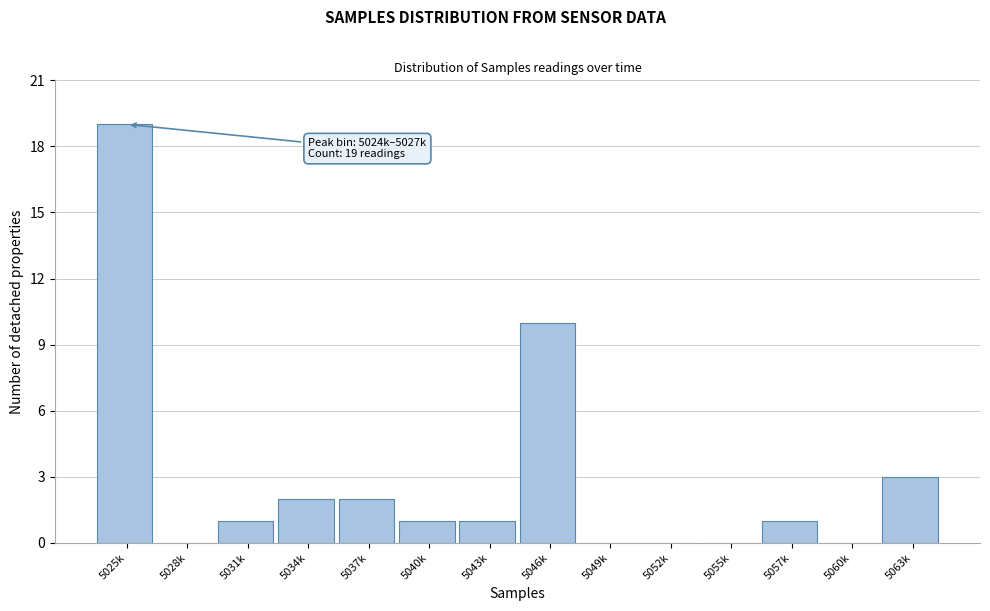

Reading left to right, what are all the values shown in this chart?

5025k=19	5028k=0	5031k=1	5034k=2	5037k=2	5040k=1	5043k=1	5046k=10	5049k=0	5052k=0	5055k=0	5057k=1	5060k=0	5063k=3